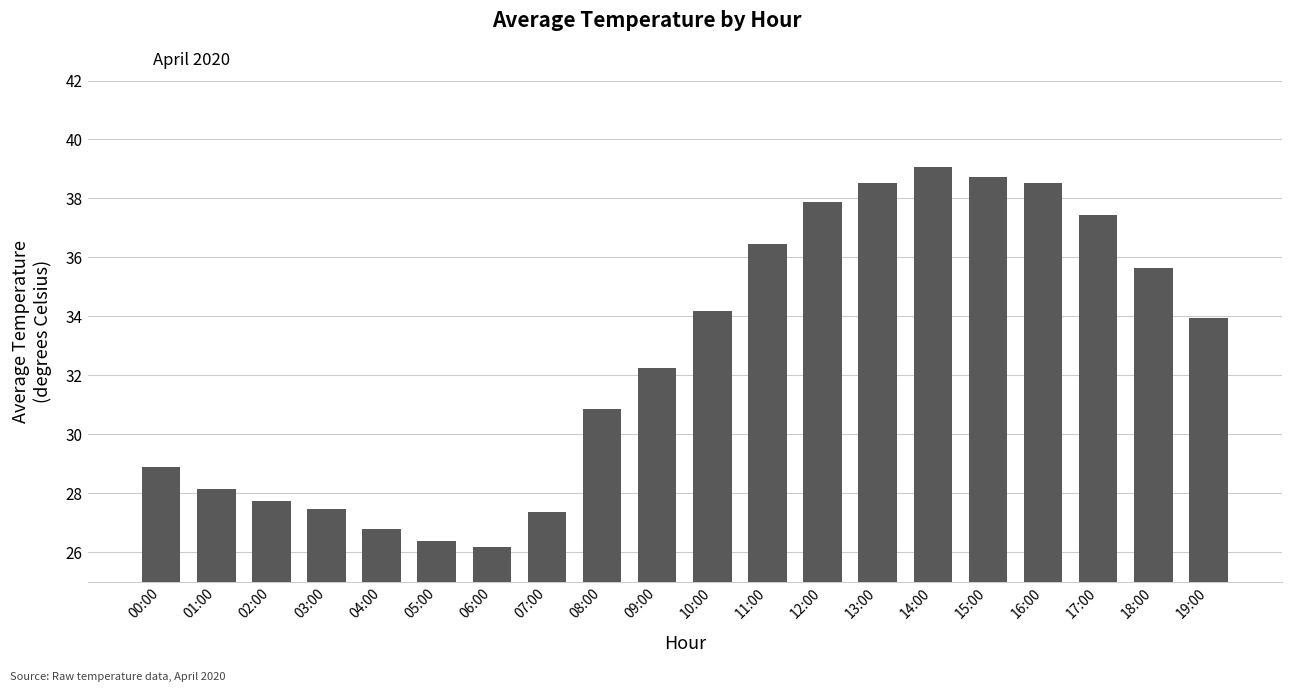

What is the label of the 9th bar from the right?

11:00